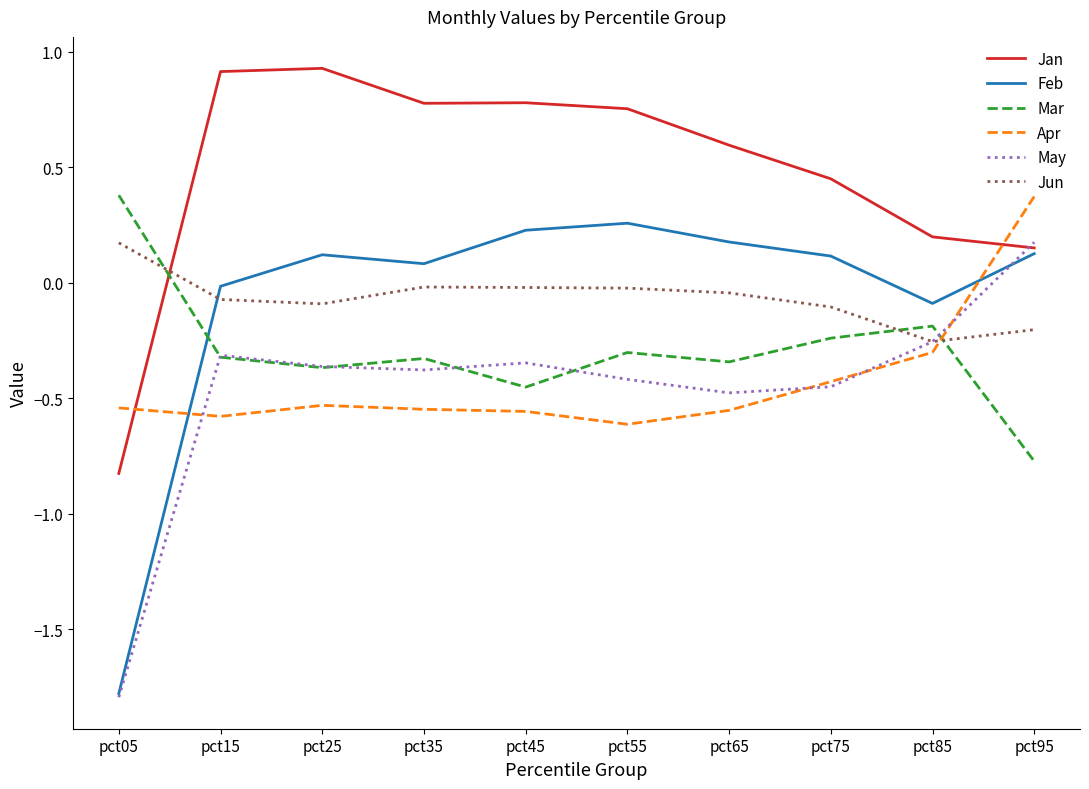

The Mar series shows -0.2 at pct85. True or false?

True